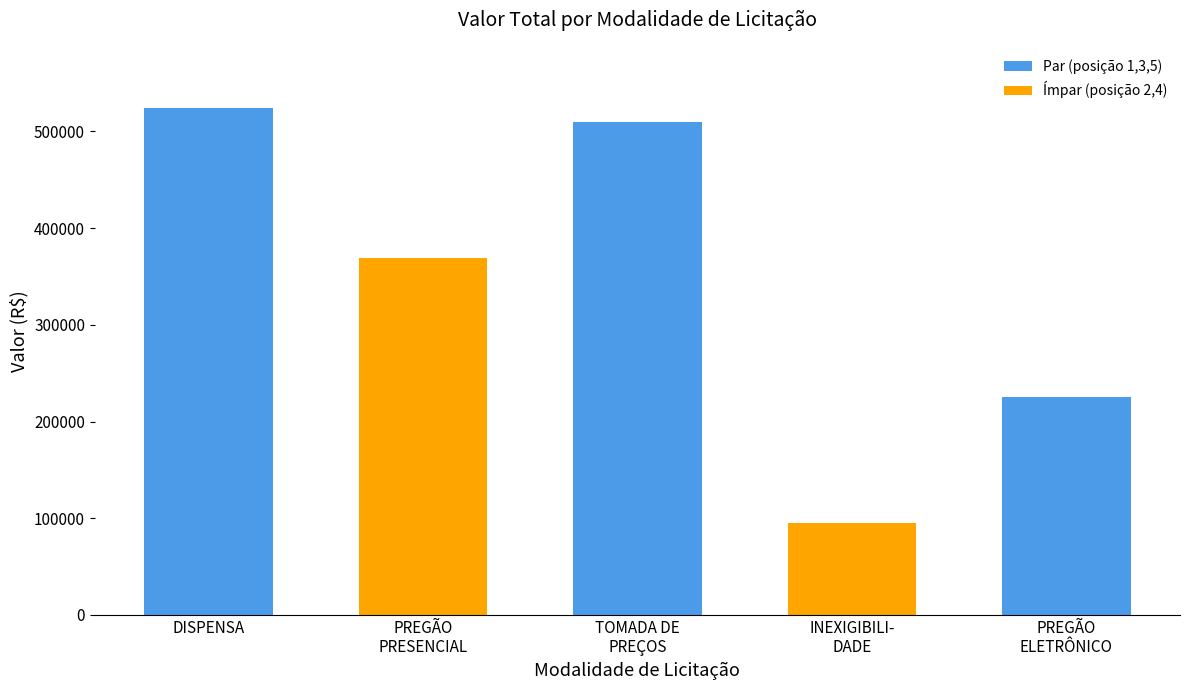

At which label does the data first exceed 160760?

DISPENSA